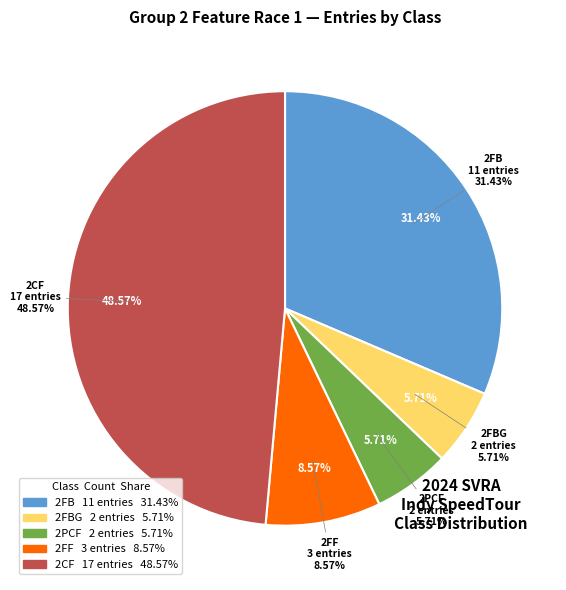

What is the change in value from 2FBG to 2CF?

+15